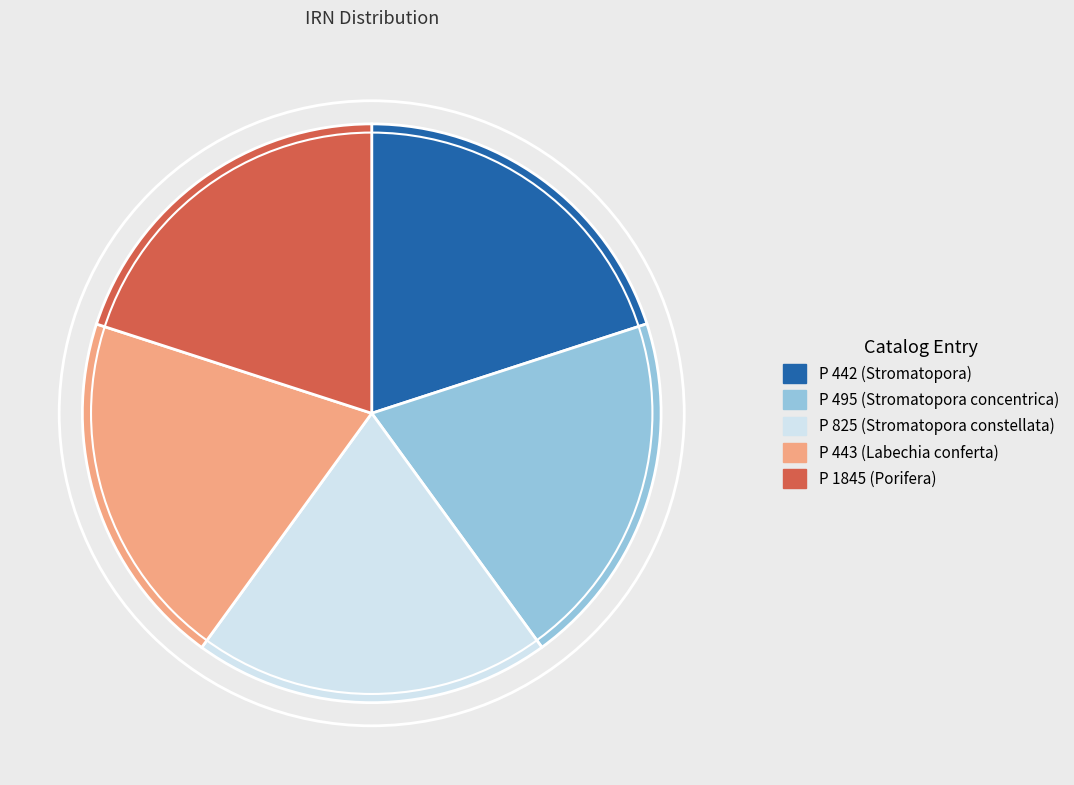

How many segments does this pie chart have?

5